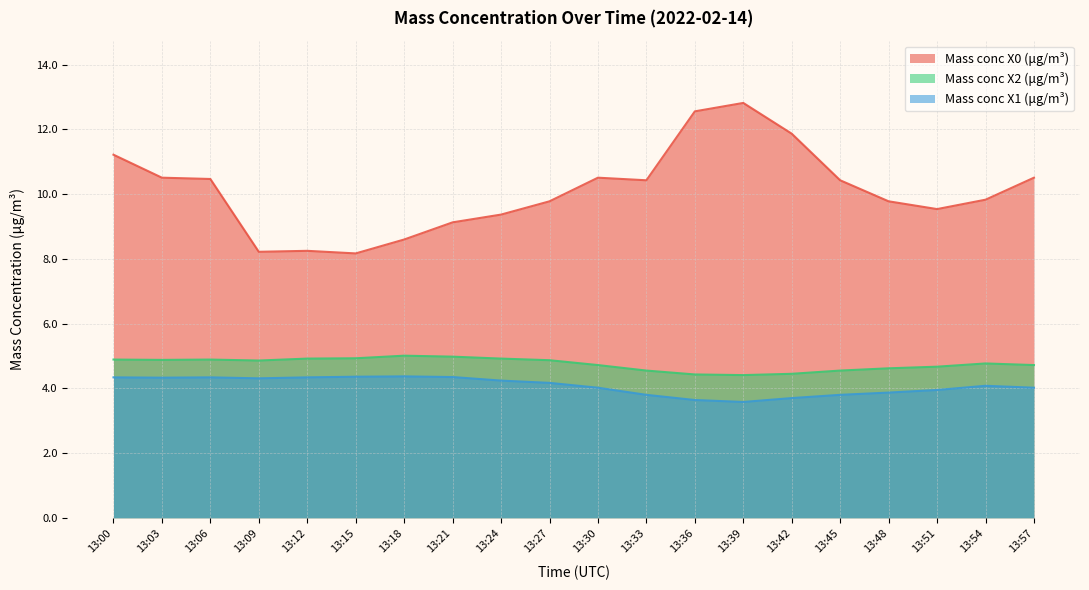

How many interior local peaks does the Mass conc X0 (μg/m³) series have?

3